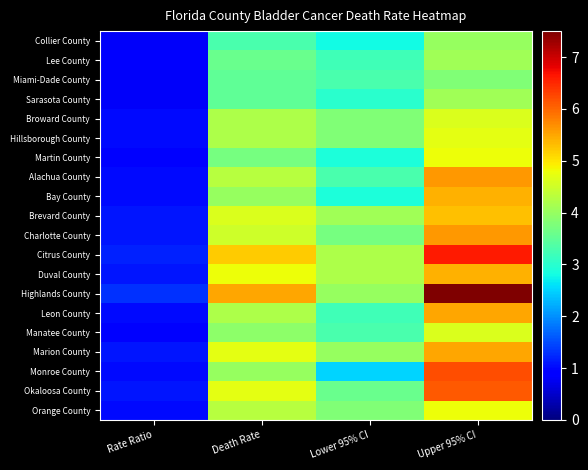

Reading left to right, transcribe all the data shown in this chart.

Collier County: Rate Ratio=0.8	Death Rate=3.3	Lower 95% CI=2.8	Upper 95% CI=4.0
Lee County: Rate Ratio=0.9	Death Rate=3.6	Lower 95% CI=3.2	Upper 95% CI=4.1
Miami-Dade County: Rate Ratio=0.8	Death Rate=3.5	Lower 95% CI=3.3	Upper 95% CI=3.8
Sarasota County: Rate Ratio=0.8	Death Rate=3.5	Lower 95% CI=3.0	Upper 95% CI=4.1
Broward County: Rate Ratio=1.0	Death Rate=4.2	Lower 95% CI=3.8	Upper 95% CI=4.6
Hillsborough County: Rate Ratio=1.0	Death Rate=4.2	Lower 95% CI=3.8	Upper 95% CI=4.7
Martin County: Rate Ratio=0.9	Death Rate=3.7	Lower 95% CI=2.9	Upper 95% CI=4.8
Alachua County: Rate Ratio=1.0	Death Rate=4.3	Lower 95% CI=3.3	Upper 95% CI=5.6
Bay County: Rate Ratio=1.0	Death Rate=4.0	Lower 95% CI=2.9	Upper 95% CI=5.4
Brevard County: Rate Ratio=1.1	Death Rate=4.6	Lower 95% CI=4.1	Upper 95% CI=5.3
Charlotte County: Rate Ratio=1.1	Death Rate=4.5	Lower 95% CI=3.7	Upper 95% CI=5.6
Citrus County: Rate Ratio=1.2	Death Rate=5.2	Lower 95% CI=4.2	Upper 95% CI=6.6
Duval County: Rate Ratio=1.1	Death Rate=4.8	Lower 95% CI=4.2	Upper 95% CI=5.4
Highlands County: Rate Ratio=1.3	Death Rate=5.5	Lower 95% CI=4.0	Upper 95% CI=7.5
Leon County: Rate Ratio=1.0	Death Rate=4.2	Lower 95% CI=3.2	Upper 95% CI=5.5
Manatee County: Rate Ratio=0.9	Death Rate=3.9	Lower 95% CI=3.3	Upper 95% CI=4.6
Marion County: Rate Ratio=1.1	Death Rate=4.7	Lower 95% CI=4.0	Upper 95% CI=5.5
Monroe County: Rate Ratio=1.0	Death Rate=4.0	Lower 95% CI=2.5	Upper 95% CI=6.2
Okaloosa County: Rate Ratio=1.1	Death Rate=4.7	Lower 95% CI=3.6	Upper 95% CI=6.1
Orange County: Rate Ratio=1.0	Death Rate=4.3	Lower 95% CI=3.8	Upper 95% CI=4.8